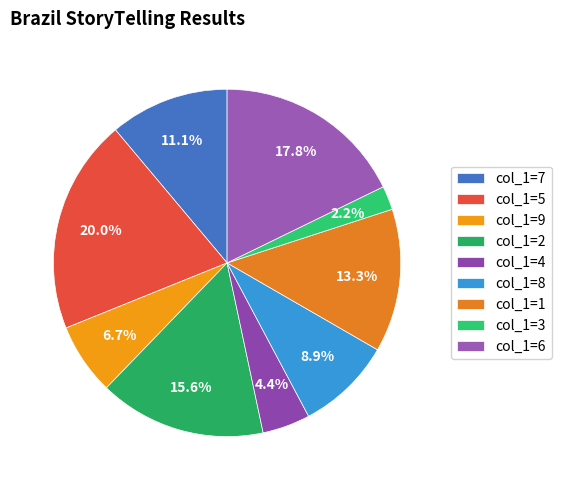

Count the number of slices in the pie.

9